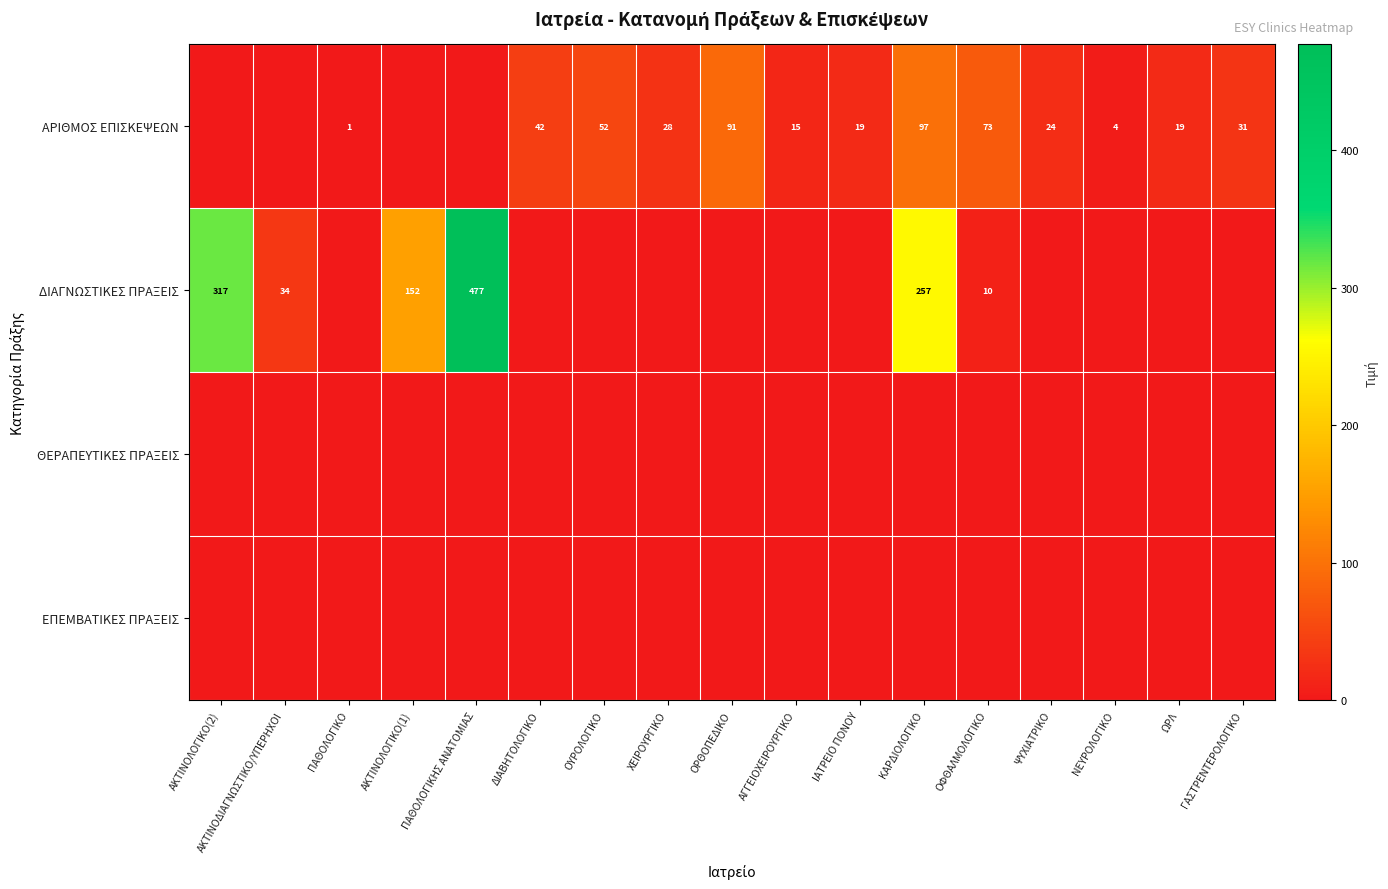

Which has a higher value, ΑΓΓΕΙΟΧΕΙΡΟΥΡΓΙΚΟ or ΠΑΘΟΛΟΓΙΚΗΣ ΑΝΑΤΟΜΙΑΣ?

ΑΓΓΕΙΟΧΕΙΡΟΥΡΓΙΚΟ